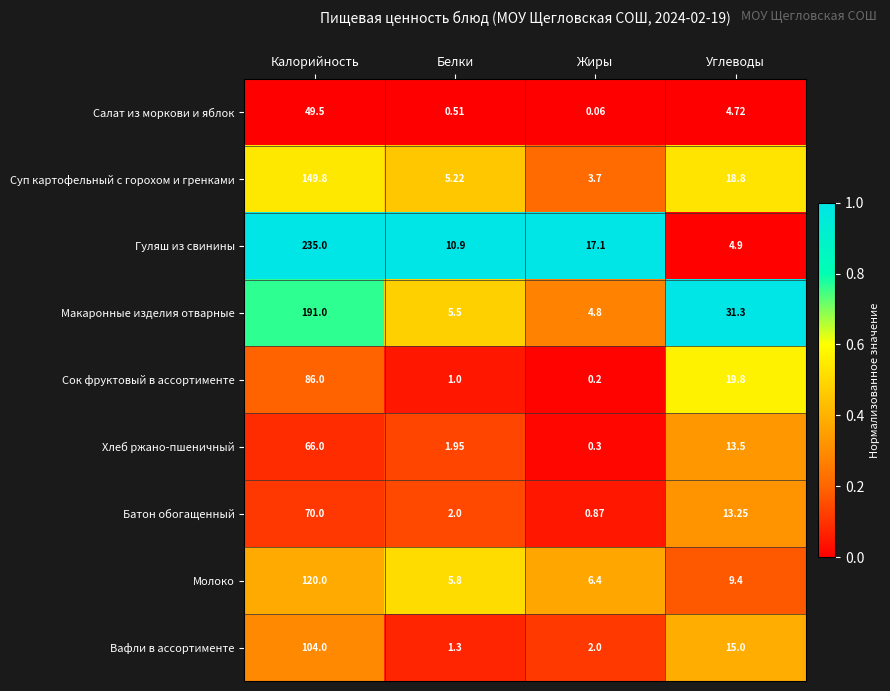

At Калорийность, list the series in order from smallest to largest.

Салат из моркови и яблок, Хлеб ржано-пшеничный, Батон обогащенный, Сок фруктовый в ассортименте, Вафли в ассортименте, Молоко, Суп картофельный с горохом и гренками, Макаронные изделия отварные, Гуляш из свинины